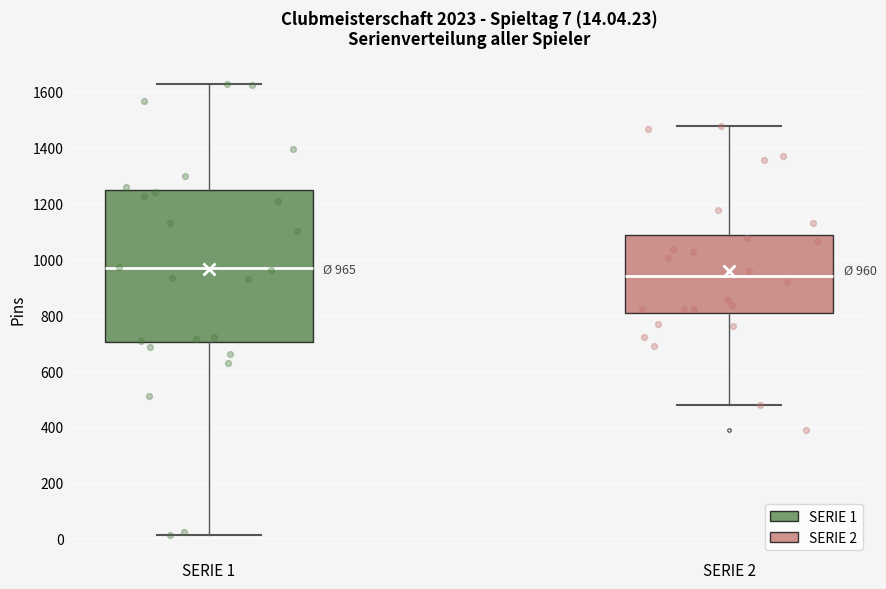

Which box has the highest median line?

SERIE 1